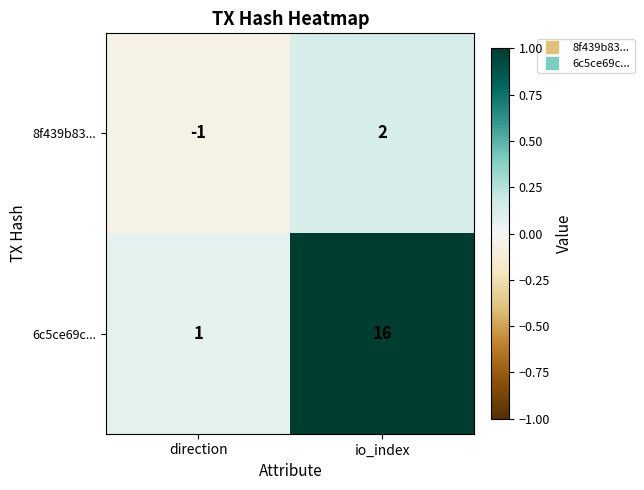

What is the sum of all 6c5ce69c... values?

17